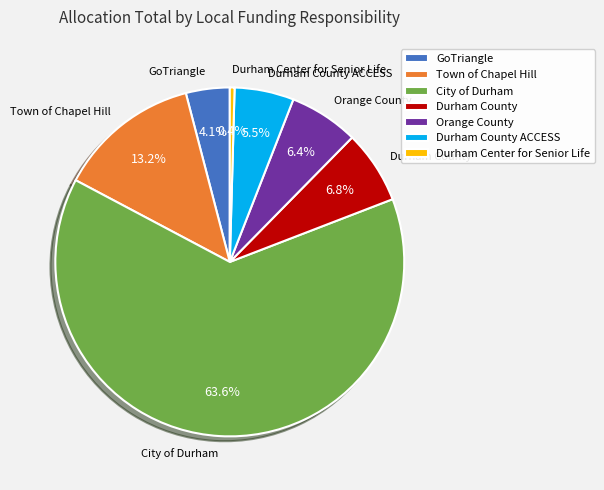

What is the ratio of the value at Durham County to the value at GoTriangle?

1.7